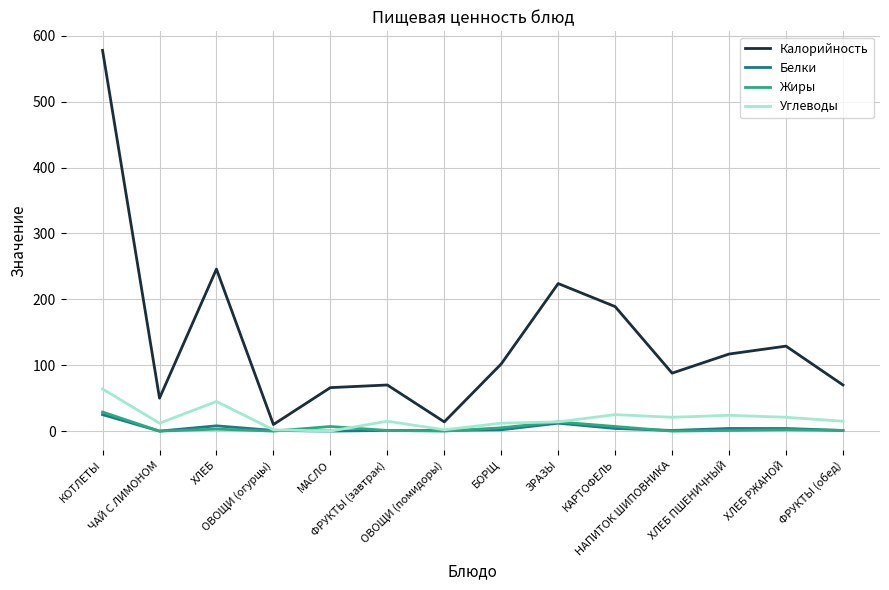

What is the difference between the maximum and minimum values in the Жиры series?

29